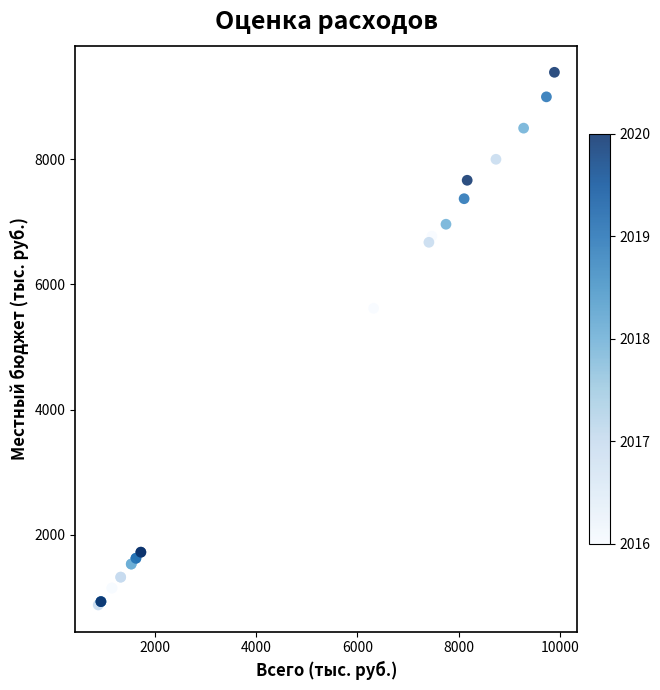

What Y value in the scatter plot is closest to 5132?

5616.9